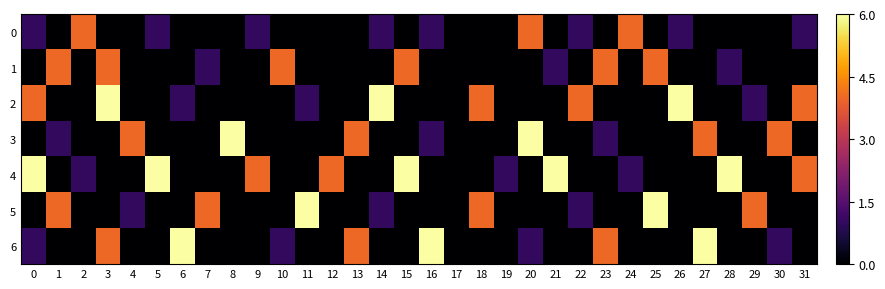

Which series changed the most between 10 and 28?

4